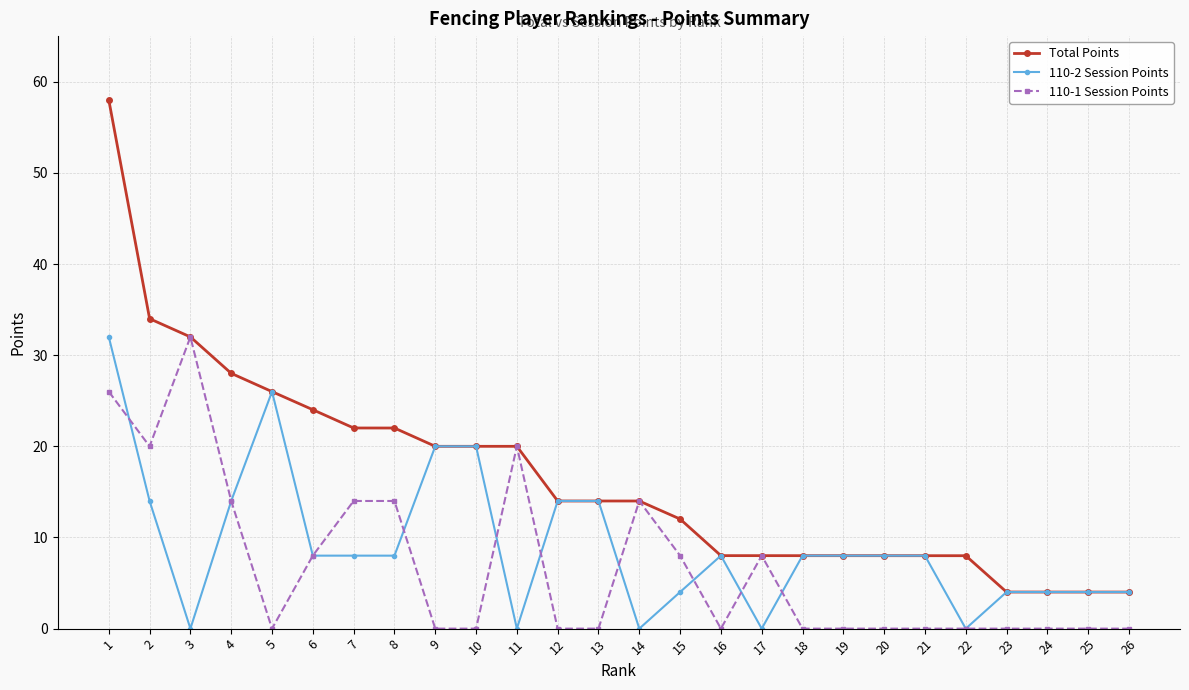

After their last crossing, which series has the higher values: 110-2 Session Points or 110-1 Session Points?

110-2 Session Points